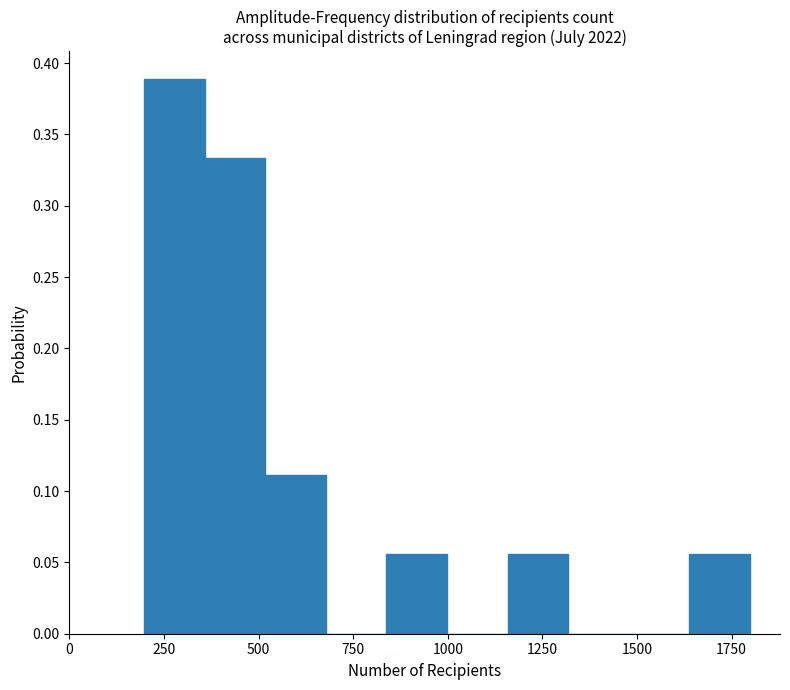

Read against the x-axis, roughly where is the centre of the tallest bar?

300